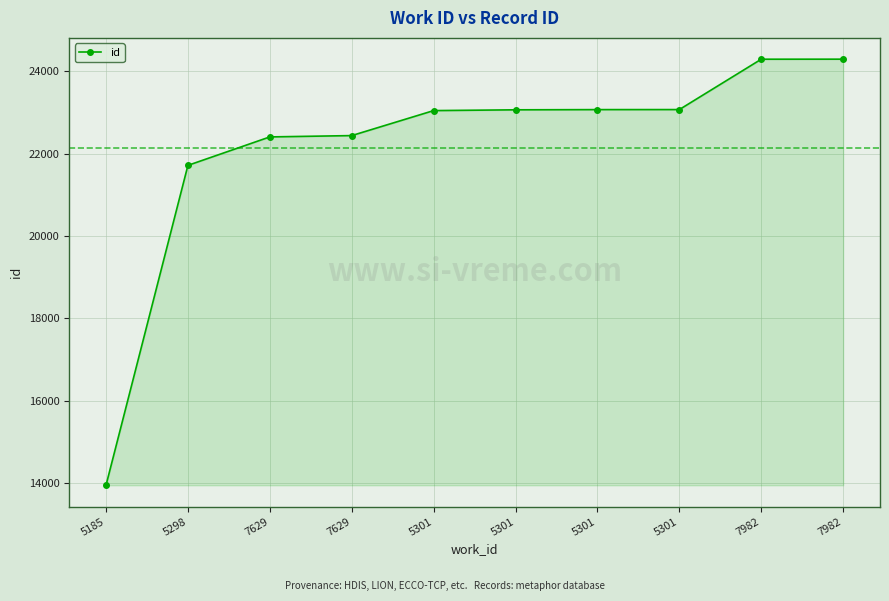

How many lines are shown in the chart?

1